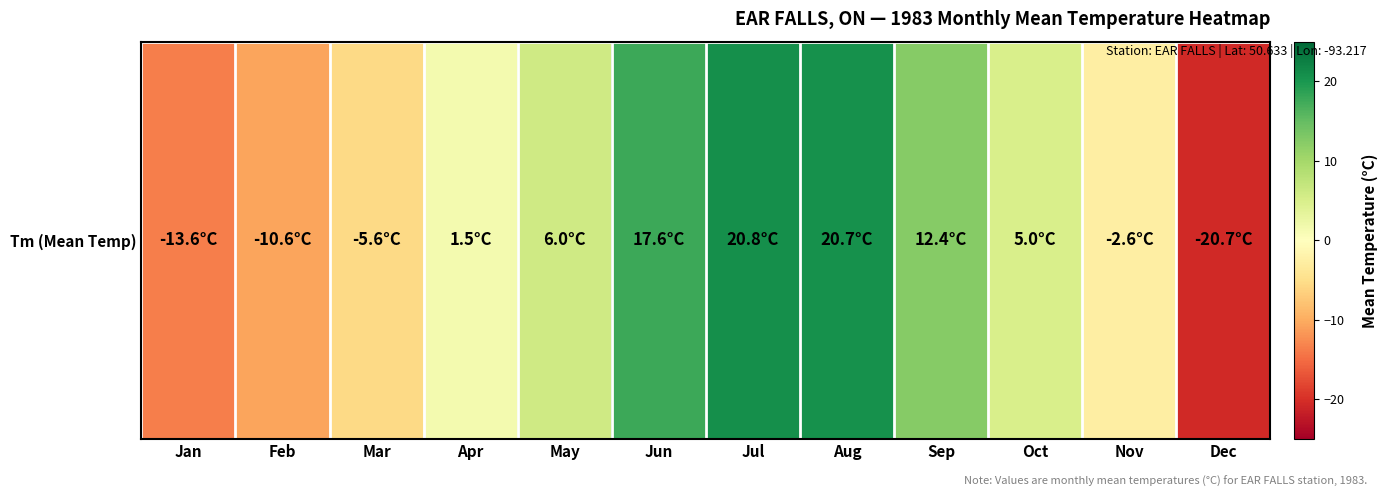

Reading left to right, extract all data points from this chart.

Jan=-13.6	Feb=-10.6	Mar=-5.6	Apr=1.5	May=6.0	Jun=17.6	Jul=20.8	Aug=20.7	Sep=12.4	Oct=5.0	Nov=-2.6	Dec=-20.7